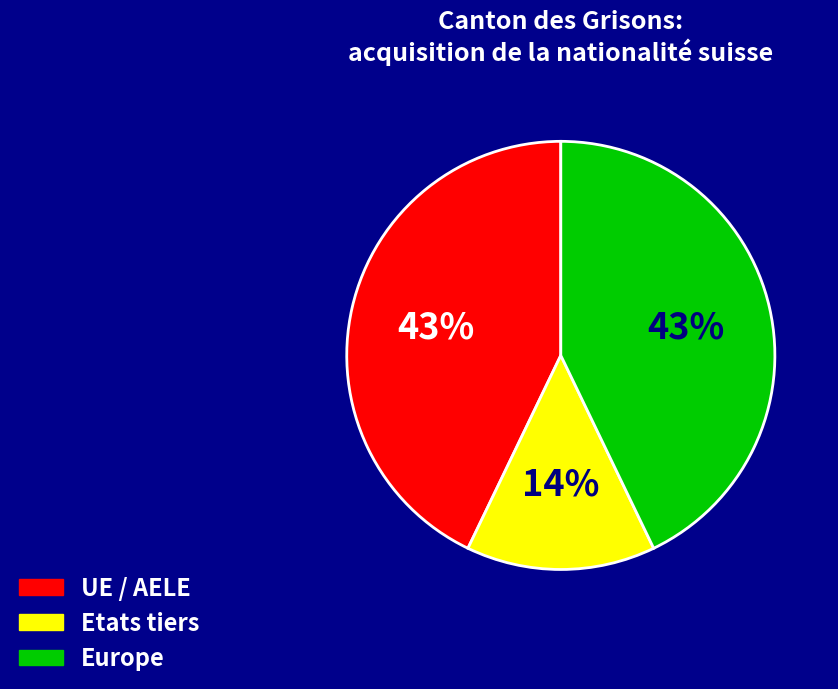

The UE / AELE slice represents 43% of the pie. True or false?

True